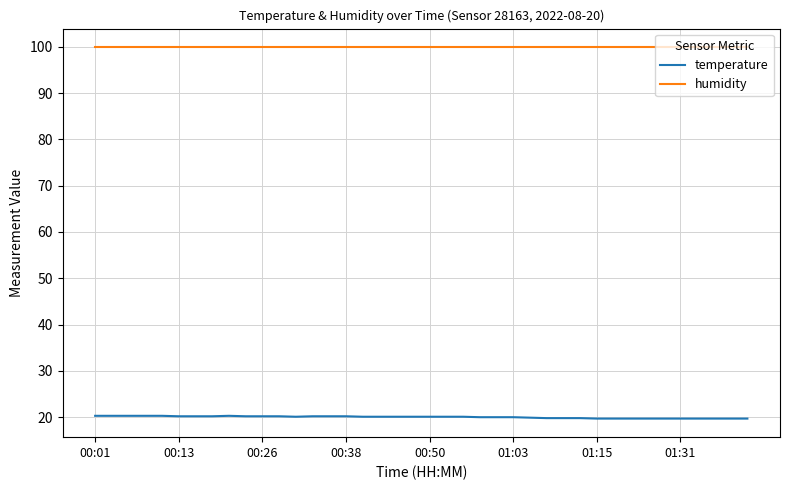

Which series has the largest total across all categories?

humidity